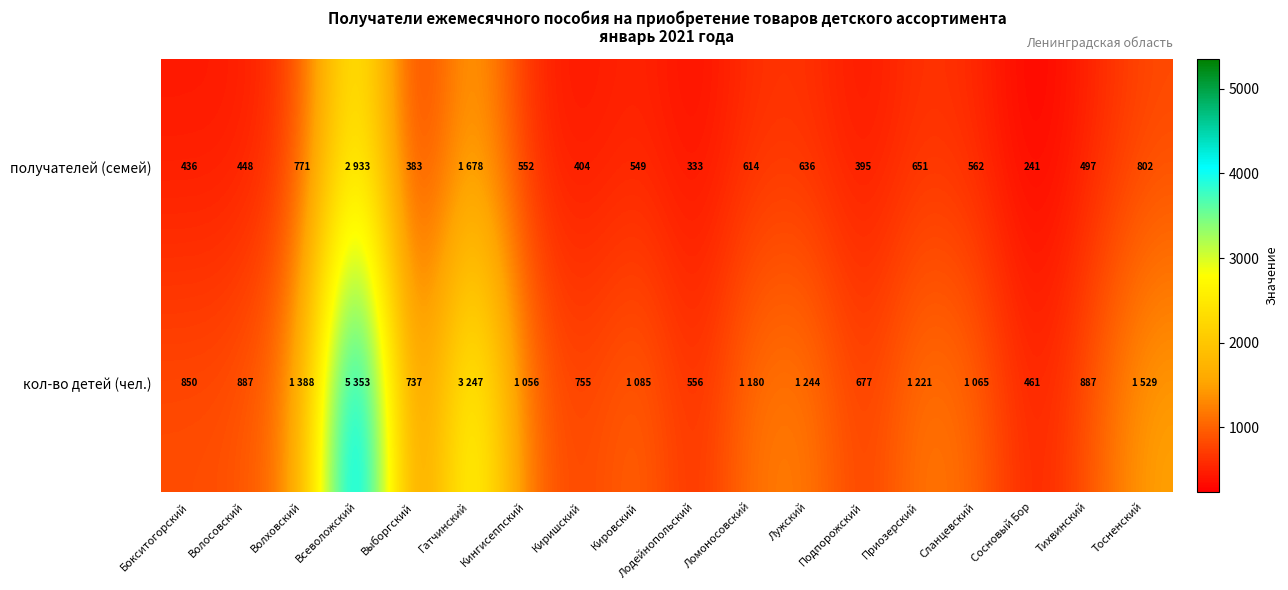

Is it true that кол-во детей (чел.) equals 429 at Выборгский?

False